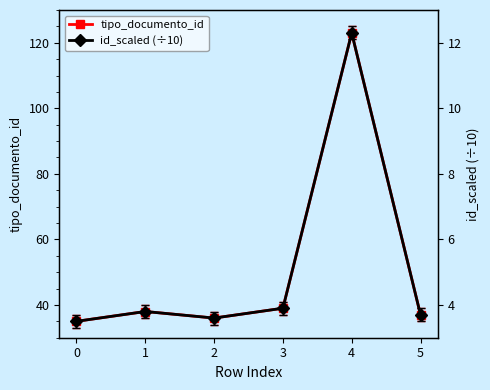

At how many categories does at least one series exceed 97?

1